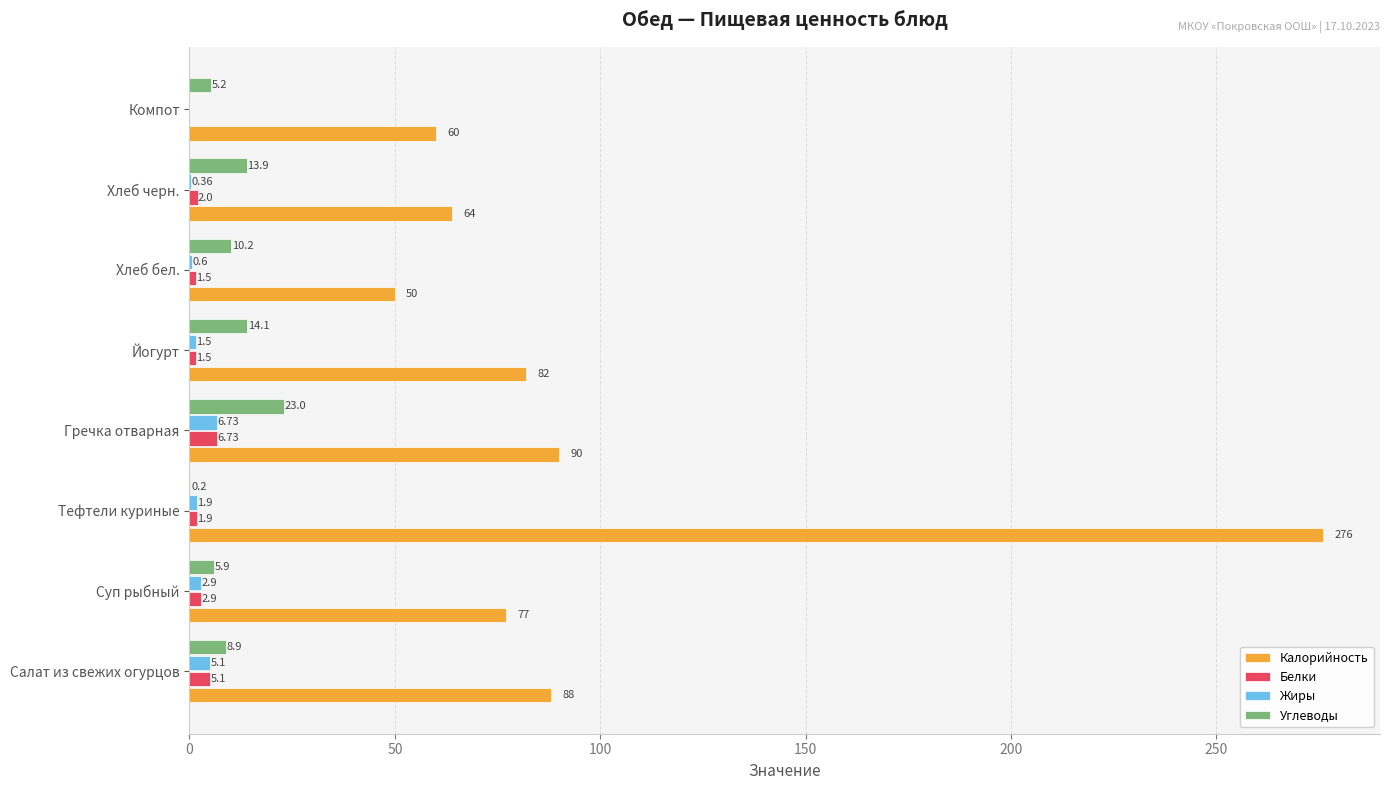

What is the sum of the Жиры values at Хлеб бел. and Компот?

0.6